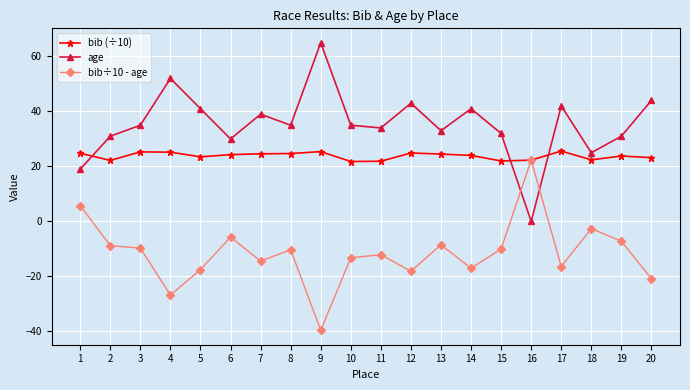

Where do bib (÷10) and age first cross each other?

1 and 2